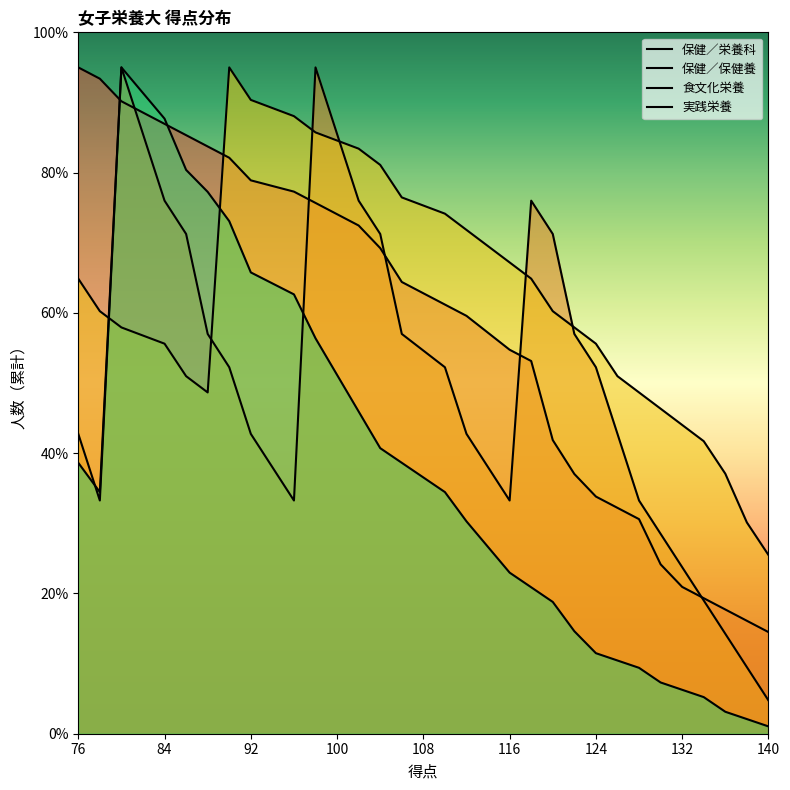

What is the average value of the 実践栄養 series?

35.5